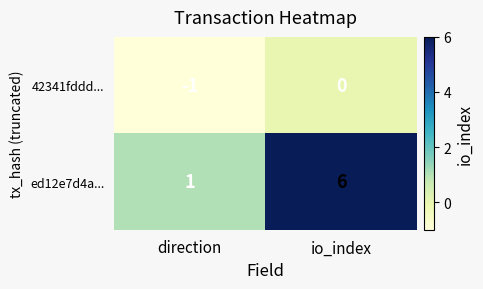

The ed12e7d4a... series shows 1 at direction. True or false?

True